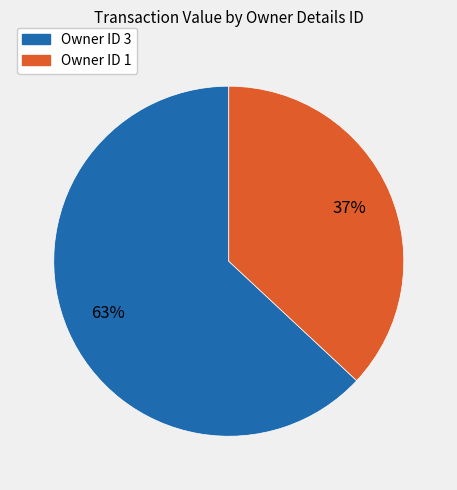

Is there a majority slice in this chart?

Yes